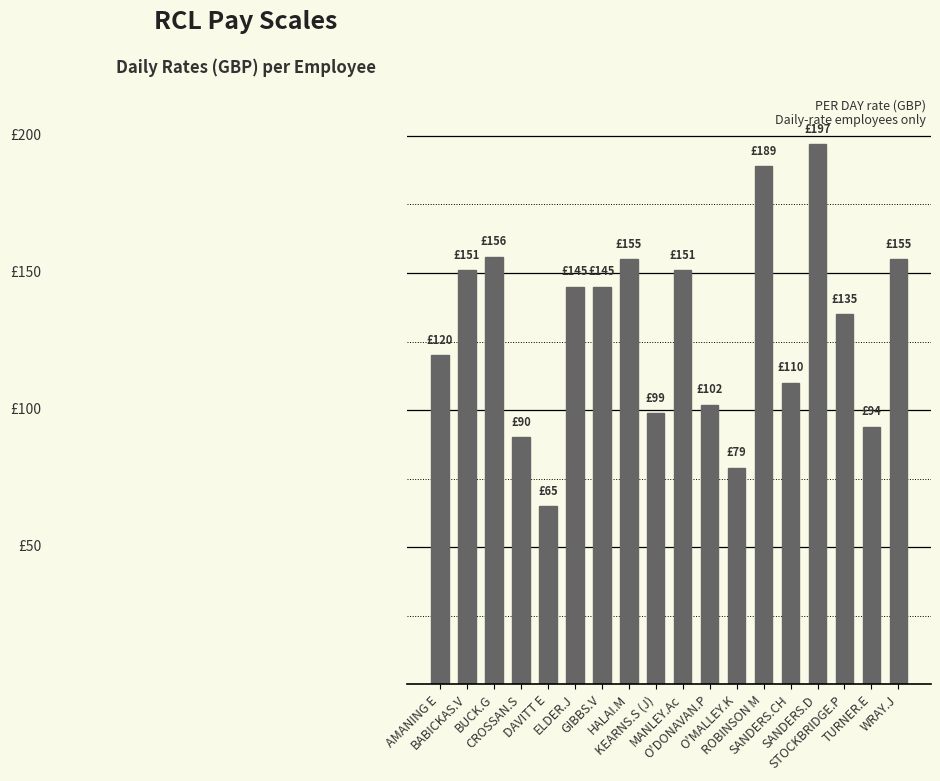

Are the bars horizontal?

No